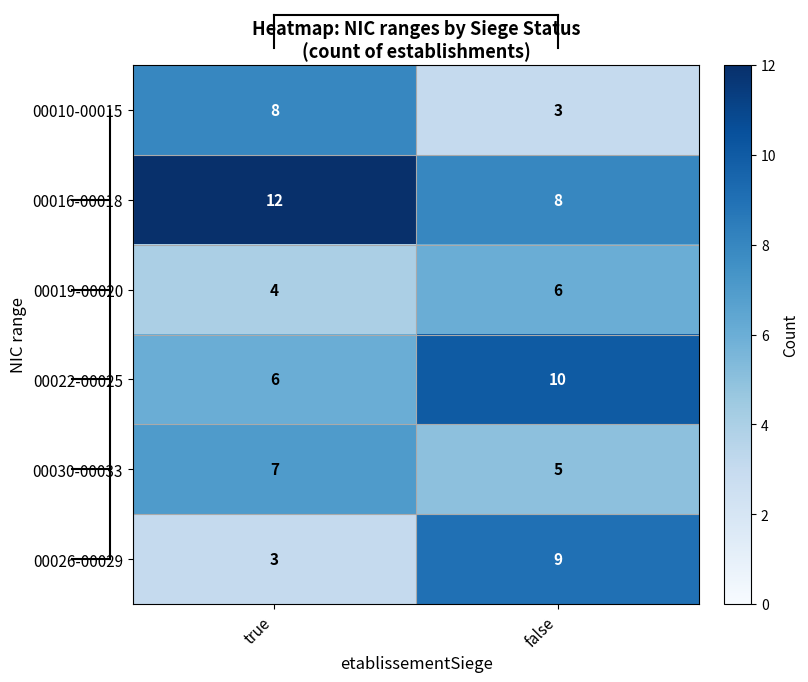

How many distinct data groups are displayed?

6